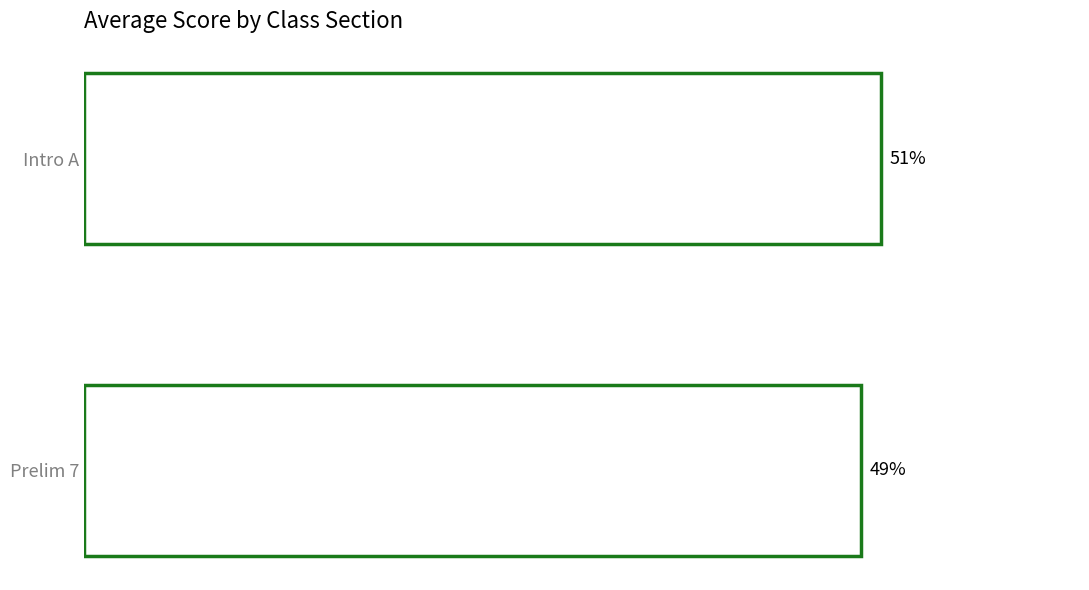

Does the chart contain any negative values?

No